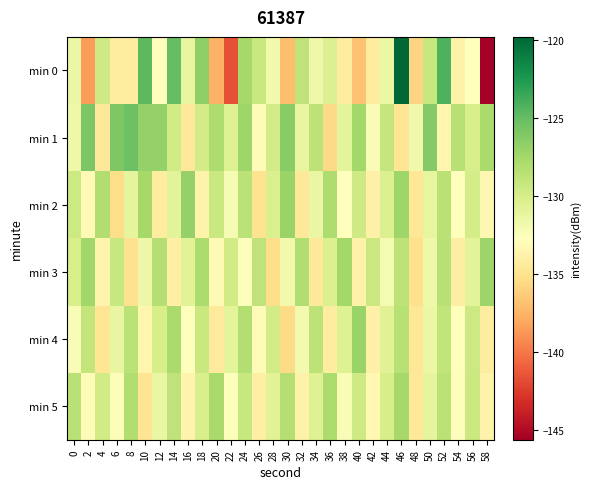

Between 50 and 36, which is larger?

50